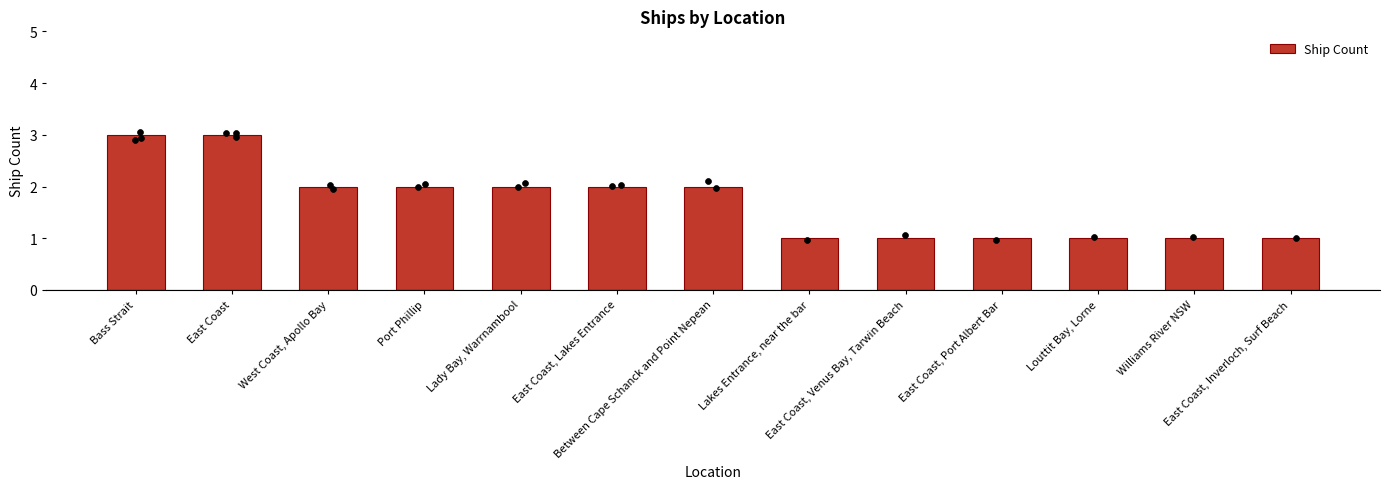

Between Lakes Entrance, near the bar and East Coast, which is larger?

East Coast